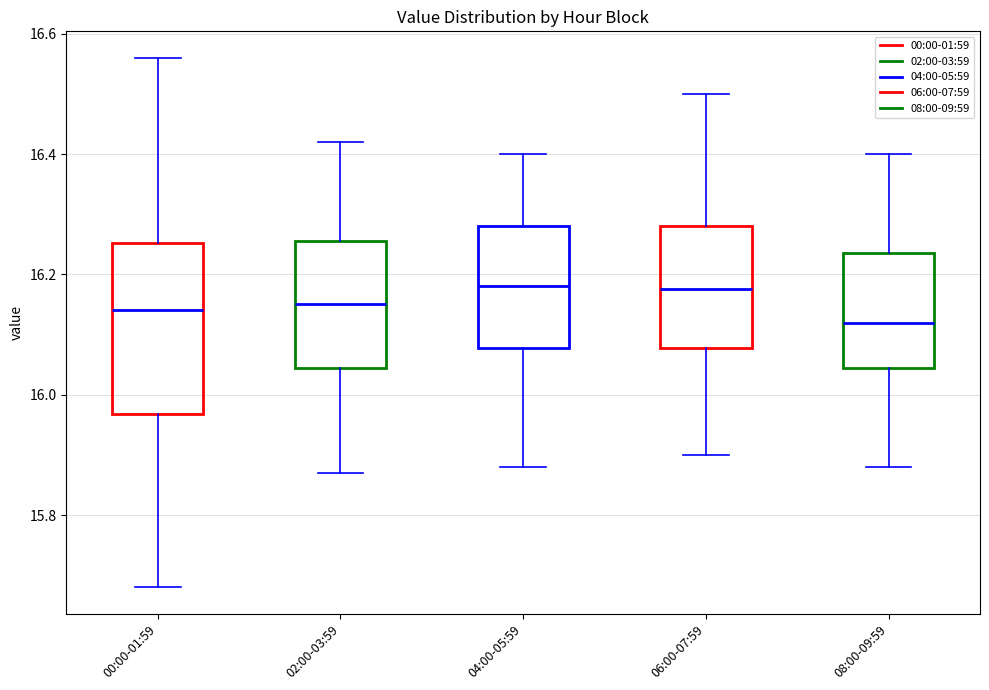

Reading left to right, transcribe this box plot: for each box, give where its median line is, the range the box spans, and where its two whiskers end, as read against the y-axis. The values are not printed on the chart, so give them approximately, as read against the axis.

00:00-01:59: median 16.14, box 15.96 to 16.26, whiskers 15.68 to 16.56
02:00-03:59: median 16.16, box 16.04 to 16.26, whiskers 15.88 to 16.42
04:00-05:59: median 16.18, box 16.08 to 16.28, whiskers 15.88 to 16.40
06:00-07:59: median 16.18, box 16.08 to 16.28, whiskers 15.90 to 16.50
08:00-09:59: median 16.12, box 16.04 to 16.24, whiskers 15.88 to 16.40